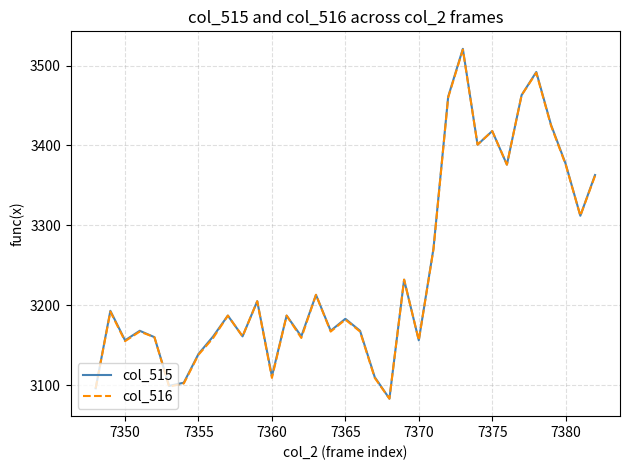

What is the highest value of the col_516 series?

3520